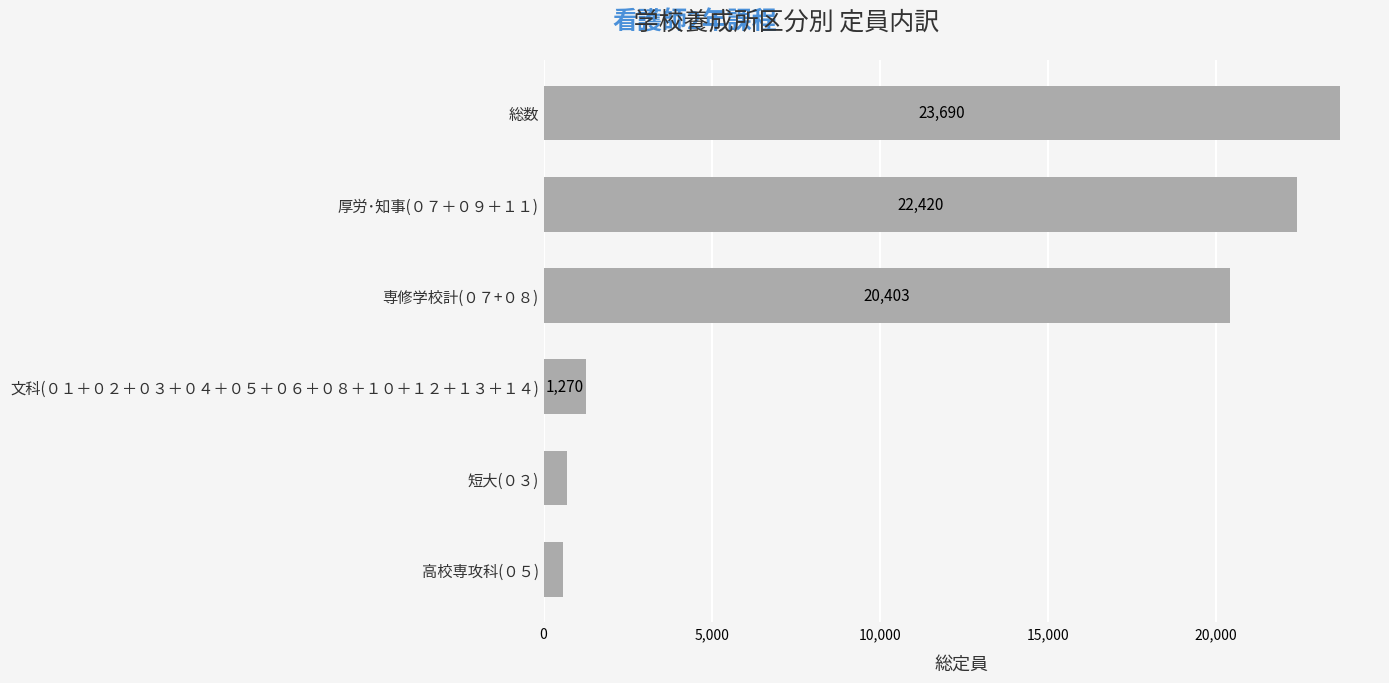

Where is the data nearest to the value 12130?

専修学校計(０７+０８)